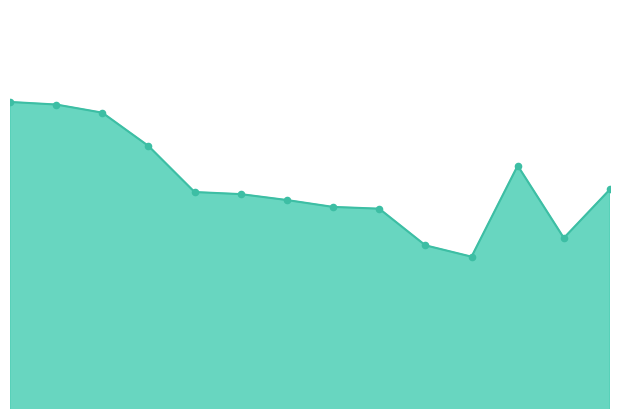

Is this an area chart (filled region under the line)?

Yes